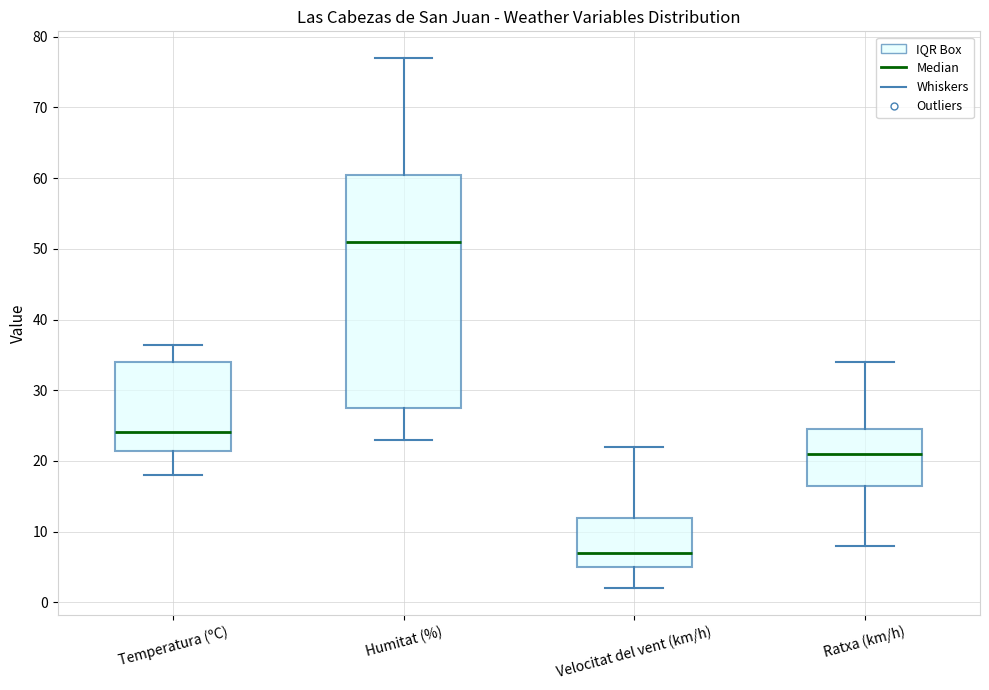

Which box has the highest median line?

Humitat (%)